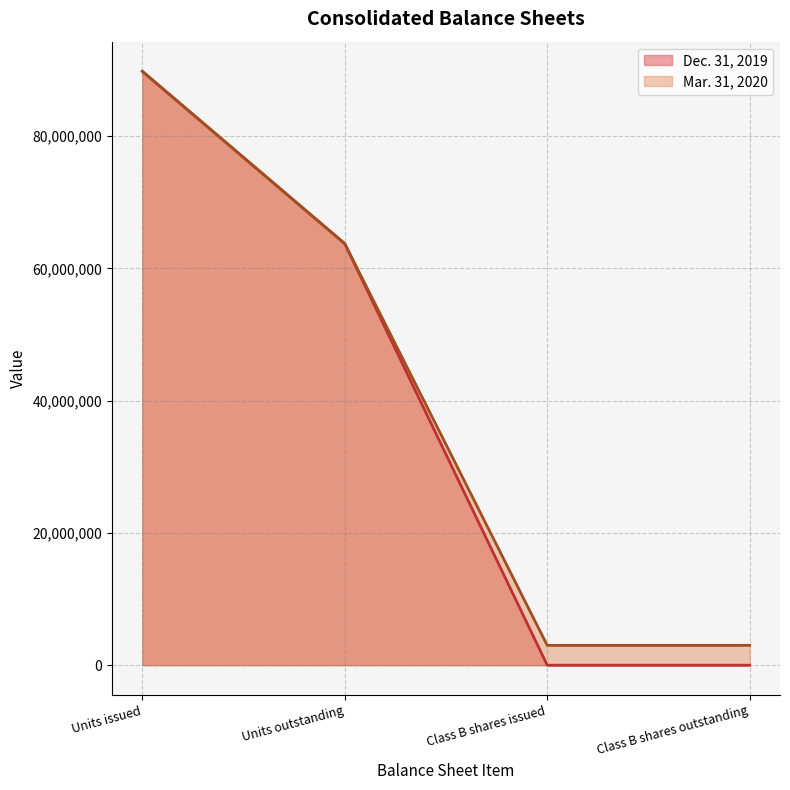

Is it true that Dec. 31, 2019 equals 0 at Class B shares outstanding?

True